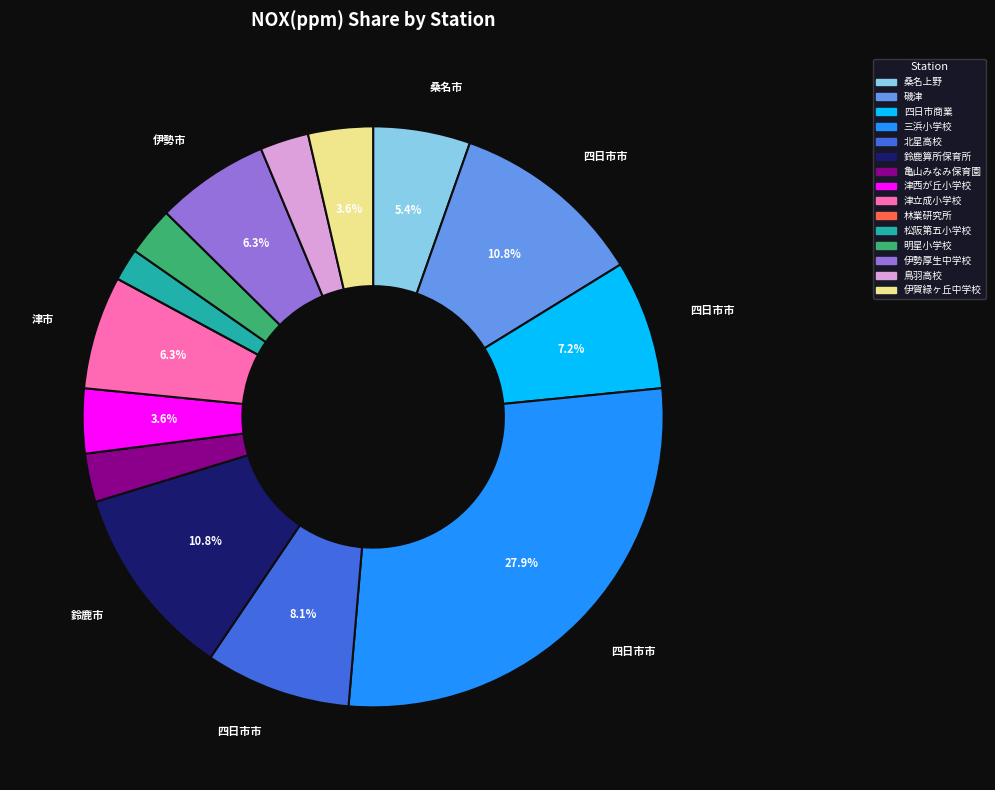

Is there a majority slice in this chart?

No